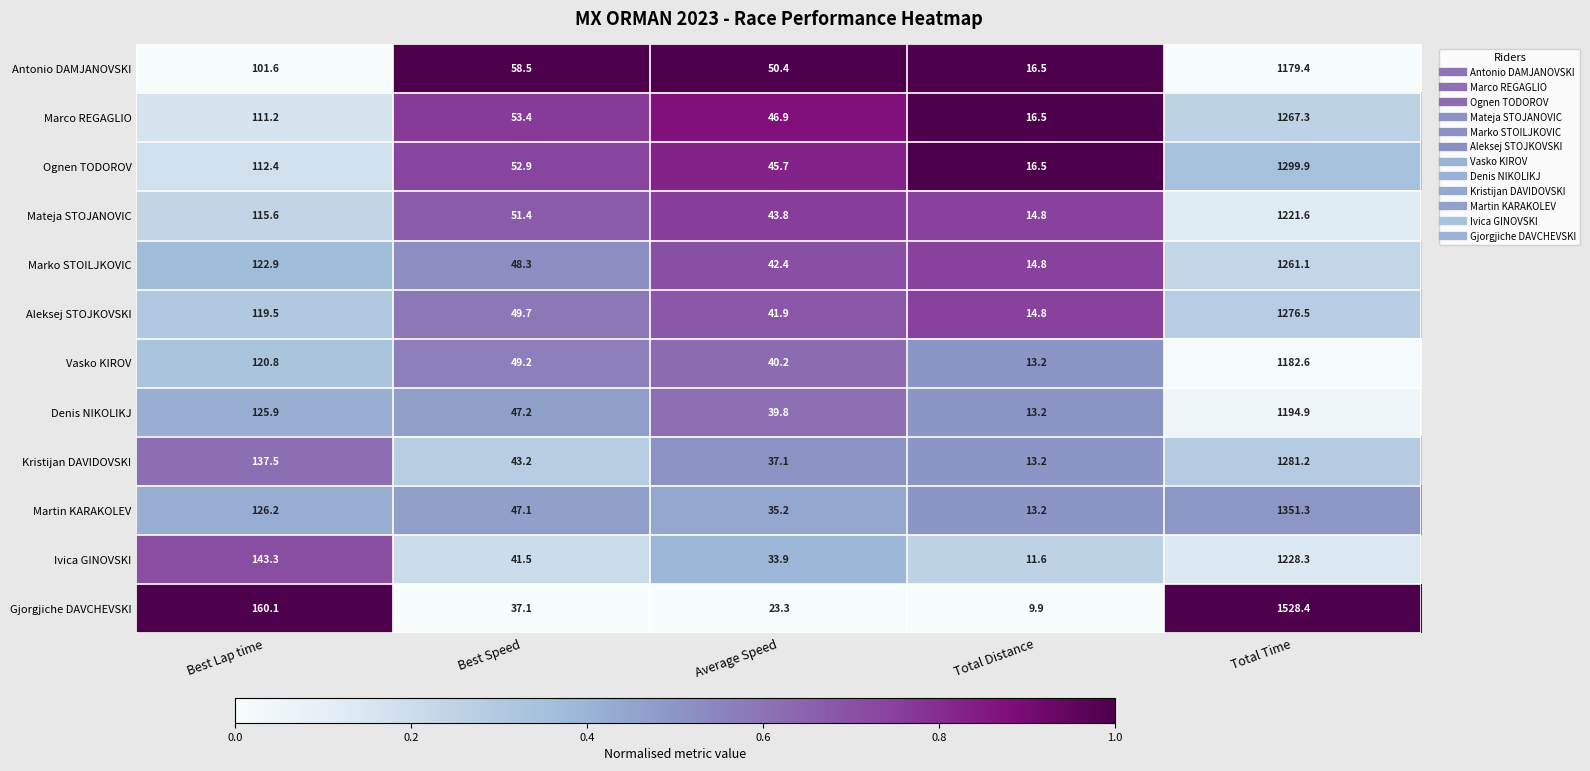

At Best Speed, list the series in order from smallest to largest.

Gjorgjiche DAVCHEVSKI, Ivica GINOVSKI, Kristijan DAVIDOVSKI, Martin KARAKOLEV, Denis NIKOLIKJ, Marko STOILJKOVIC, Vasko KIROV, Aleksej STOJKOVSKI, Mateja STOJANOVIC, Ognen TODOROV, Marco REGAGLIO, Antonio DAMJANOVSKI